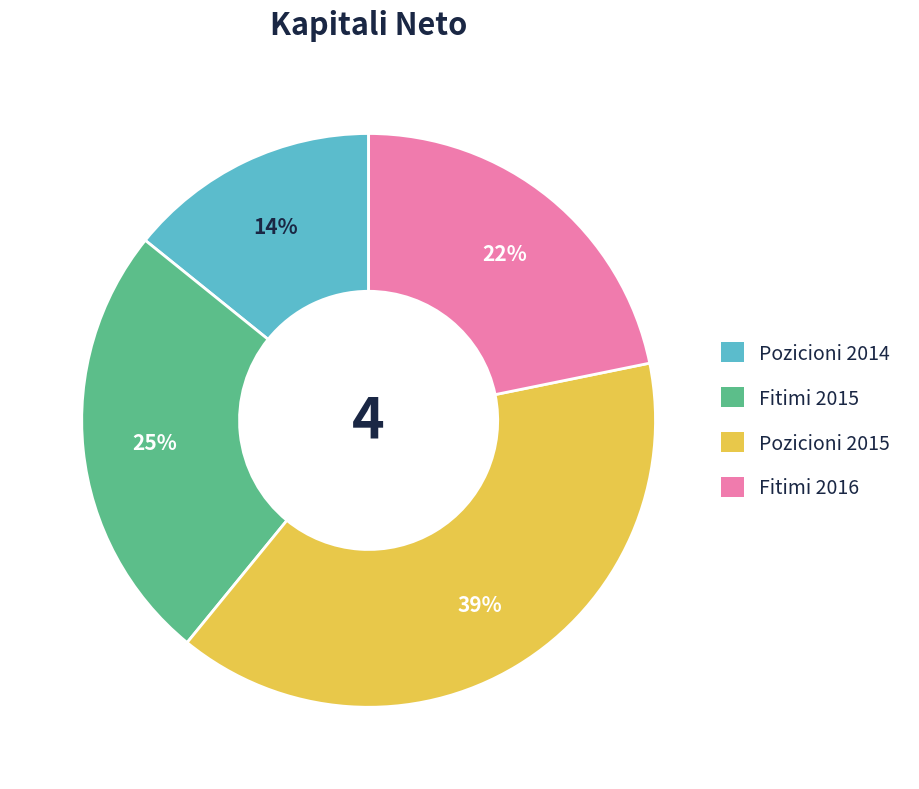

True or false: Pozicioni 2014 accounts for 14% of the total.

True